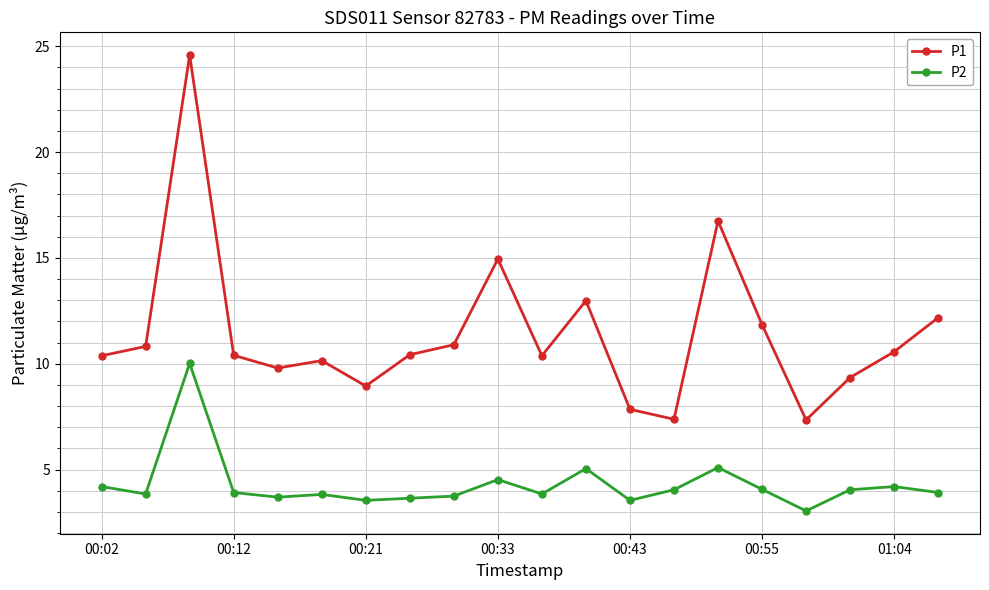

Which series has the largest total across all categories?

P1